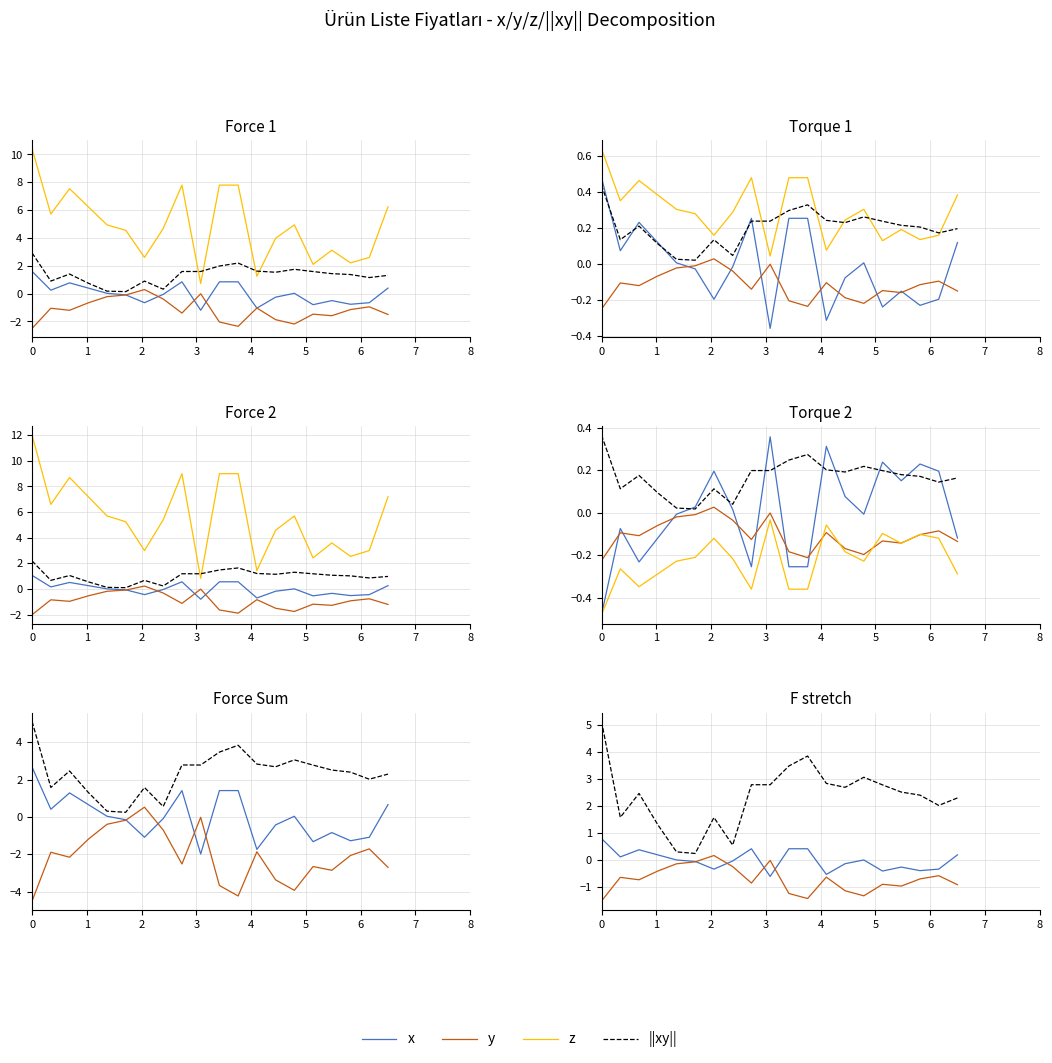

What are all the series names shown in the legend?

x, y, z, ||xy||